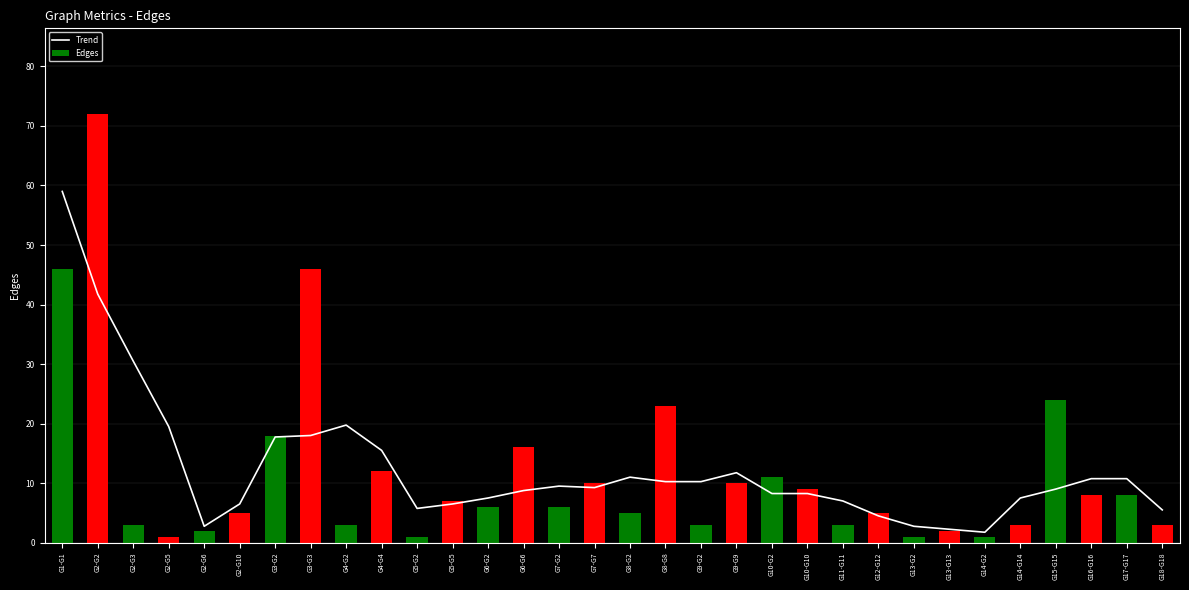

What are all the series names shown in the legend?

Trend, Edges